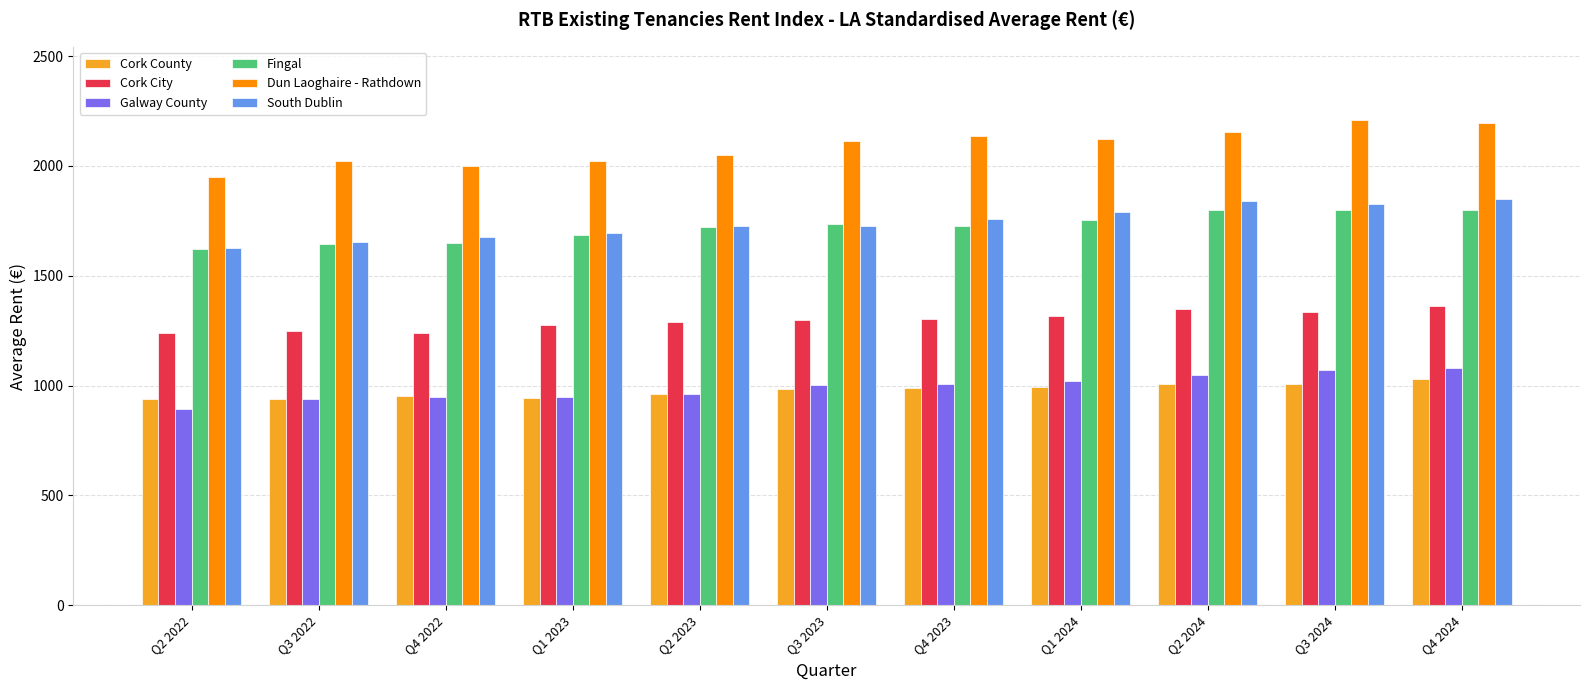

At Q2 2024, list the series in order from largest to smallest.

Dun Laoghaire - Rathdown, South Dublin, Fingal, Cork City, Galway County, Cork County